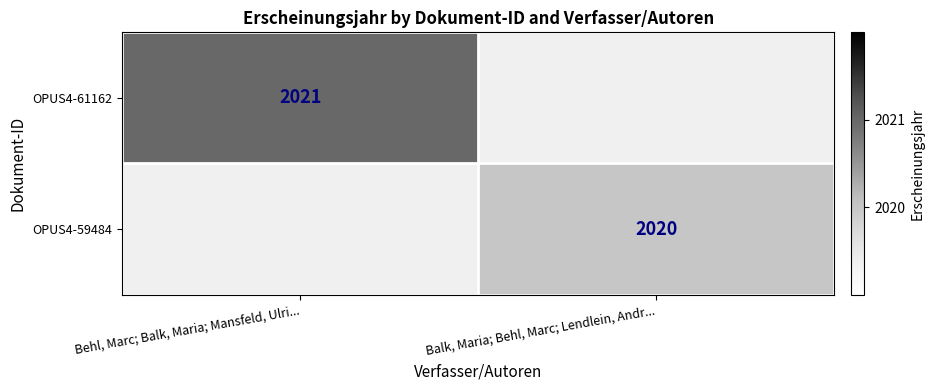

Is the value of OPUS4-59484 at Balk, Maria; Behl, Marc; Lendlein, Andr... greater than the value of OPUS4-61162 at Behl, Marc; Balk, Maria; Mansfeld, Ulri...?

No